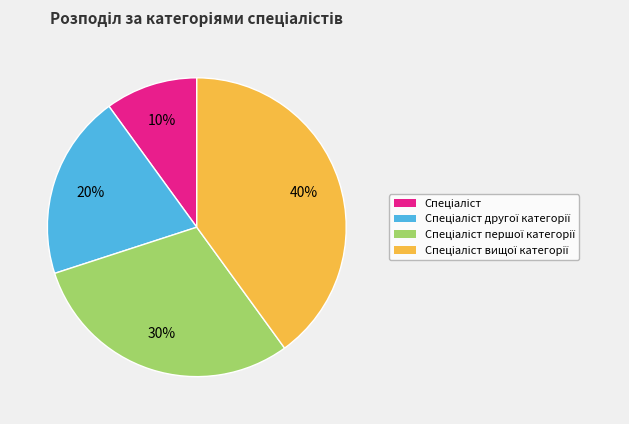

To the nearest percent, what is the difference between the largest and smallest slice percentages?

30%